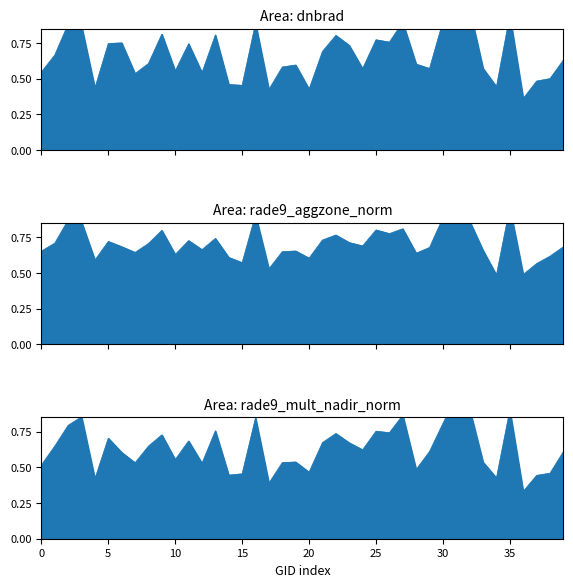

Reading left to right, list all the values displayed in this chart.

dnbrad: 0.5	0.7	0.9	0.9	0.4	0.7	0.8	0.5	0.6	0.8	0.6	0.7	0.5	0.8	0.5	0.5	0.9	0.4	0.6	0.6	0.4	0.7	0.8	0.7	0.6	0.8	0.8	0.9	0.6	0.6	0.9	1.0	1.0	0.6	0.4	0.9	0.4	0.5	0.5	0.6
rade9_aggzone_norm: 0.7	0.7	0.9	0.9	0.6	0.7	0.7	0.6	0.7	0.8	0.6	0.7	0.7	0.7	0.6	0.6	0.9	0.5	0.6	0.7	0.6	0.7	0.8	0.7	0.7	0.8	0.8	0.8	0.6	0.7	0.9	1.0	0.9	0.7	0.5	1.0	0.5	0.6	0.6	0.7
rade9_mult_nadir_norm: 0.5	0.6	0.8	0.9	0.4	0.7	0.6	0.5	0.6	0.7	0.6	0.7	0.5	0.8	0.4	0.5	0.8	0.4	0.5	0.5	0.5	0.7	0.7	0.7	0.6	0.8	0.7	0.9	0.5	0.6	0.8	1.0	0.9	0.5	0.4	0.9	0.3	0.4	0.5	0.6